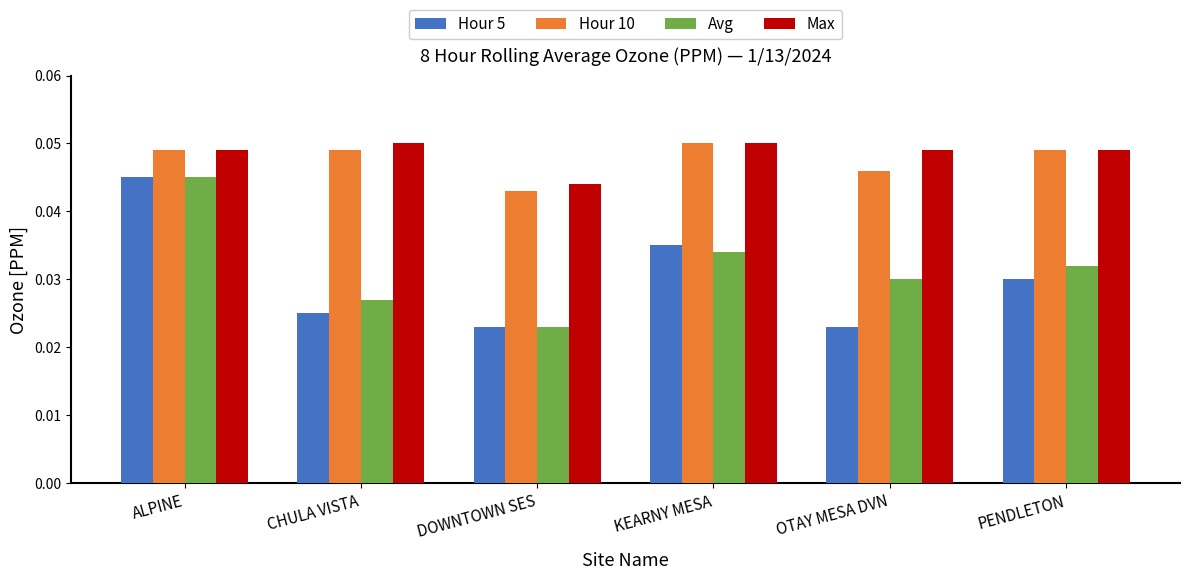

Where is Max nearest to the value 0?

DOWNTOWN SES